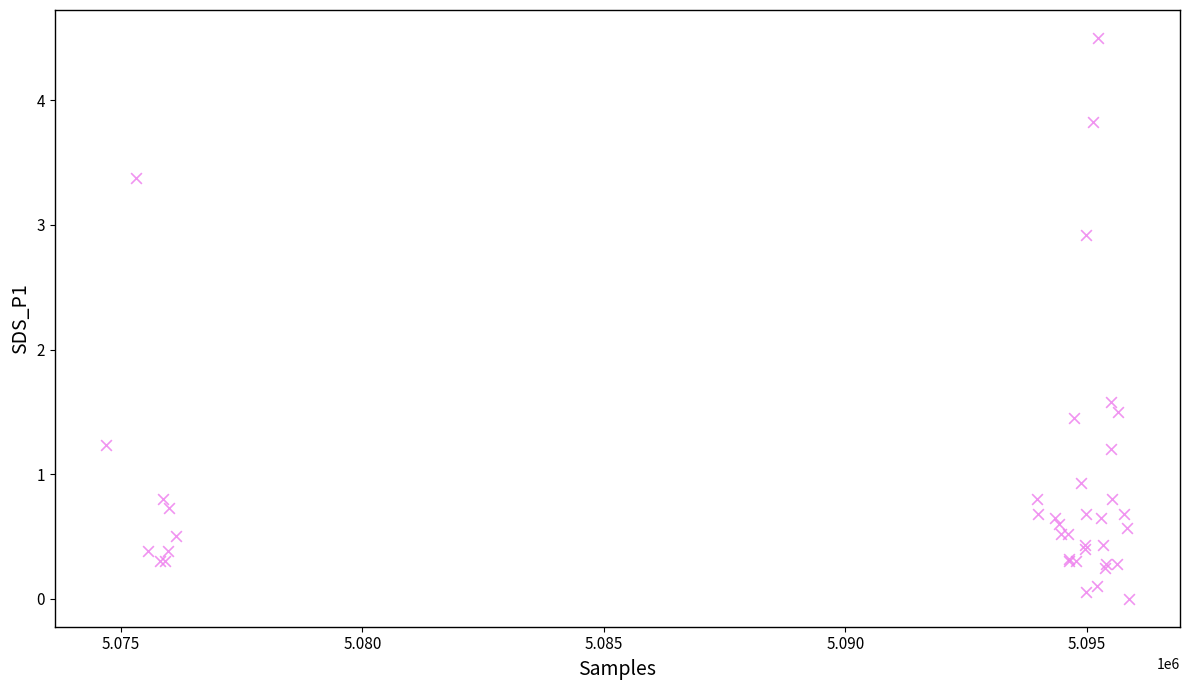

What Y value in the scatter plot is closest to 2?

1.6